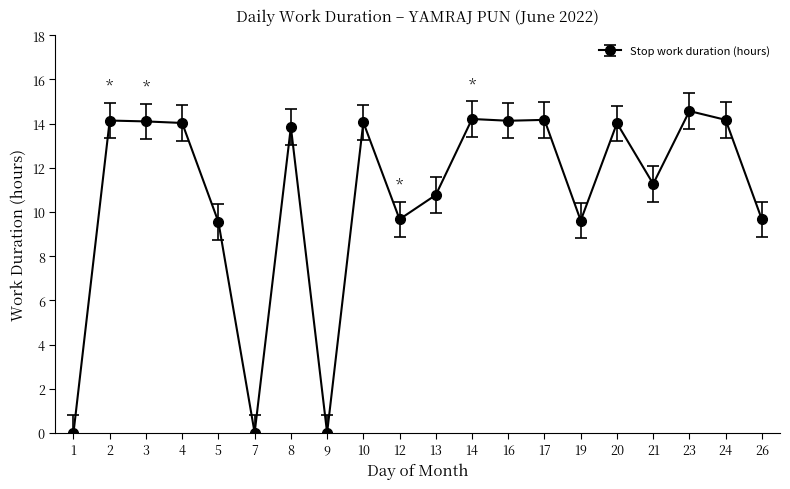

What is the value of the 11th point from the left?

10.8